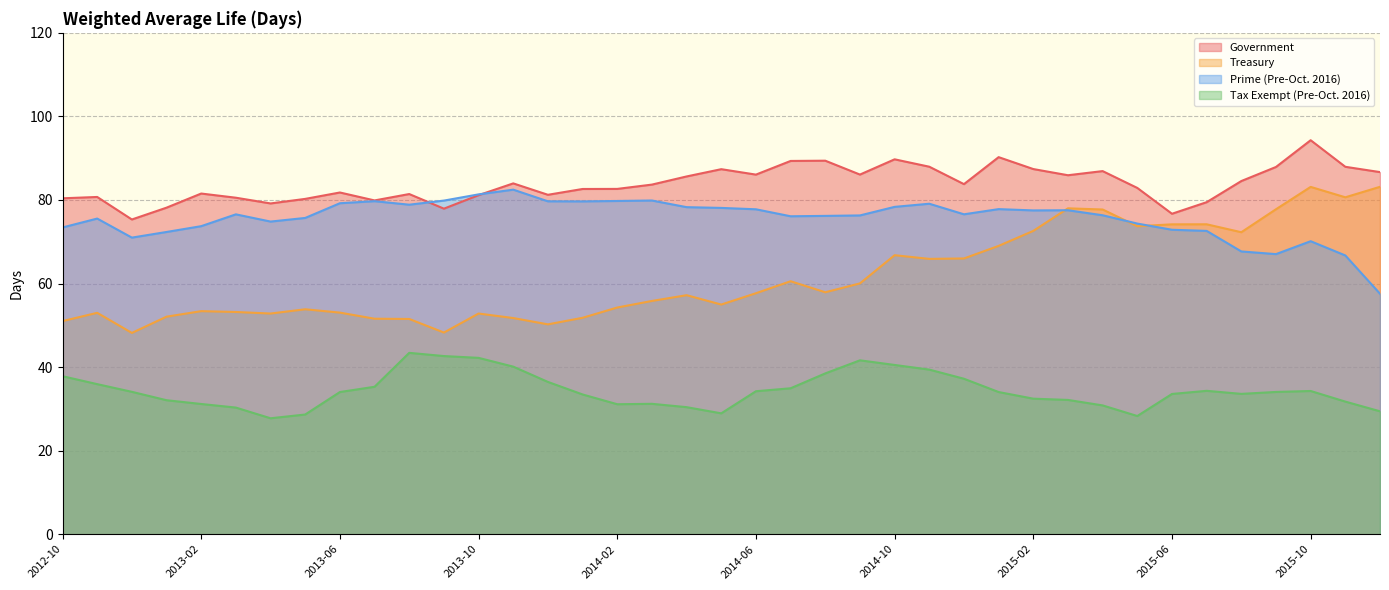

Read the Treasury value at 2014-04.

57.2